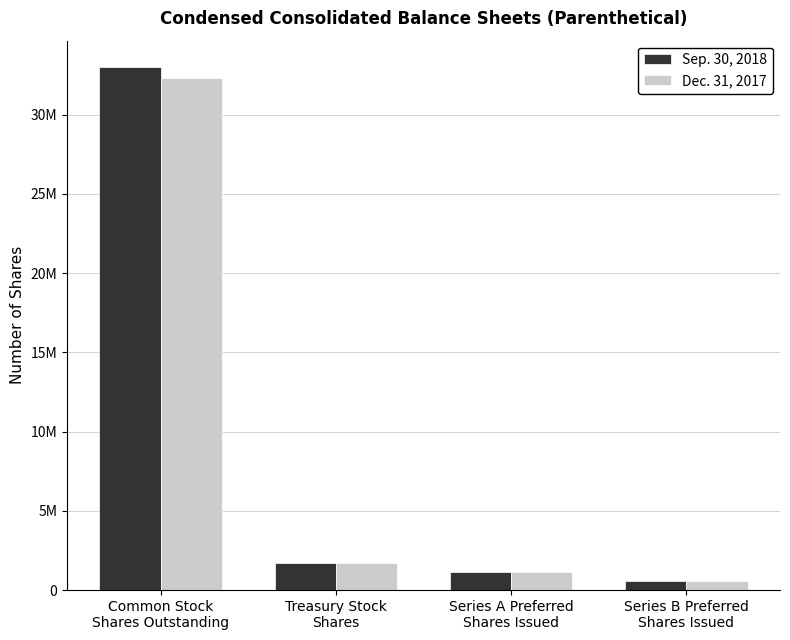

Reading left to right, list all the values displayed in this chart.

Sep. 30, 2018: Common Stock
Shares Outstanding=33025189	Treasury Stock
Shares=1682110	Series A Preferred
Shares Issued=1111111	Series B Preferred
Shares Issued=555555
Dec. 31, 2017: Common Stock
Shares Outstanding=32304876	Treasury Stock
Shares=1682110	Series A Preferred
Shares Issued=1111111	Series B Preferred
Shares Issued=555555